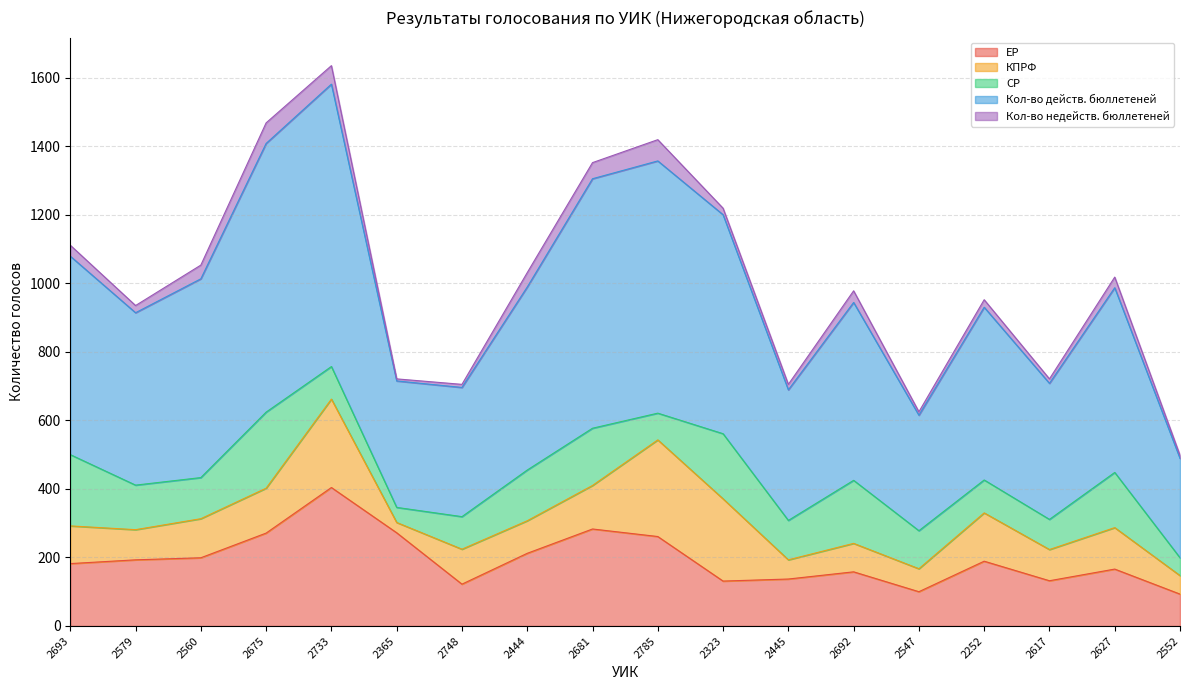

Reading right to left, extract all data points from this chart.

ЕР: 93	166	132	189	100	158	137	131	261	283	212	122	272	404	271	199	193	182
КПРФ: 54	121	91	141	67	83	56	240	282	127	95	102	30	258	131	114	88	110
СР: 52	161	88	96	111	184	115	190	78	167	148	95	44	95	222	120	130	208
Кол-во действ. бюллетеней: 290	539	397	504	337	519	381	639	736	728	534	377	369	824	784	580	503	579
Кол-во недейств. бюллетеней: 9	31	13	22	10	34	16	19	62	47	42	9	6	54	60	40	21	32